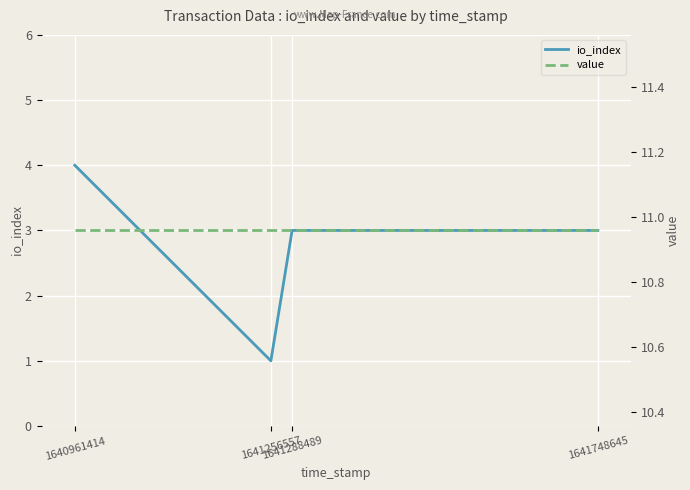

True or false: value and io_index intersect in this chart.

False